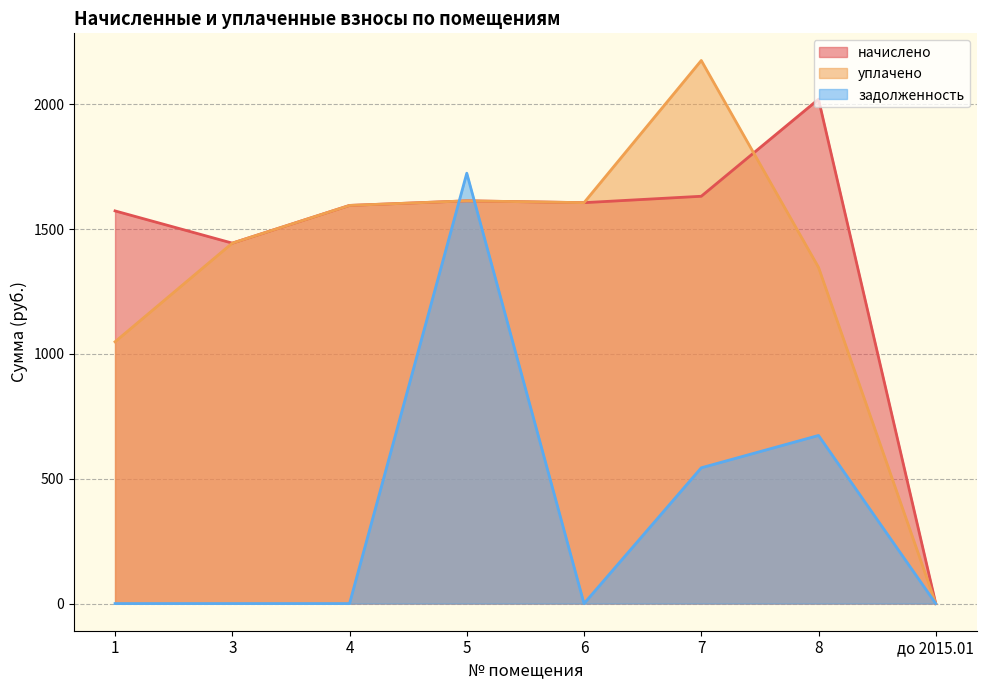

At which category does the chart reach its minimum across all series?

до 2015.01